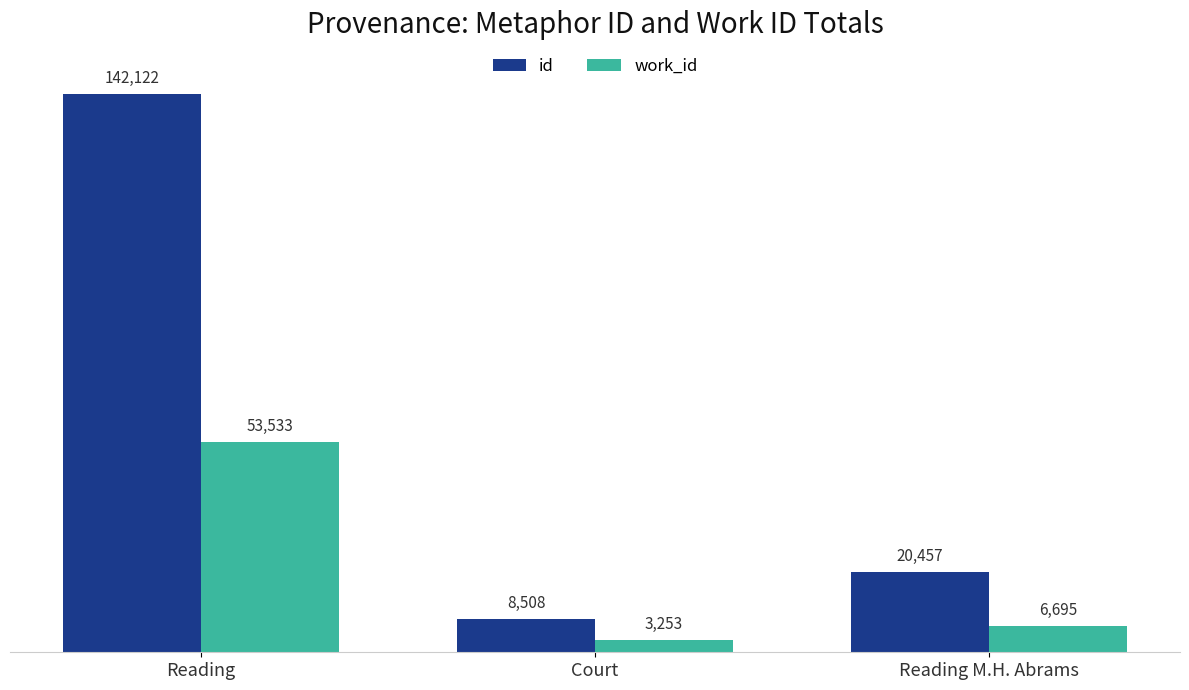

What is the smallest value displayed?

3253